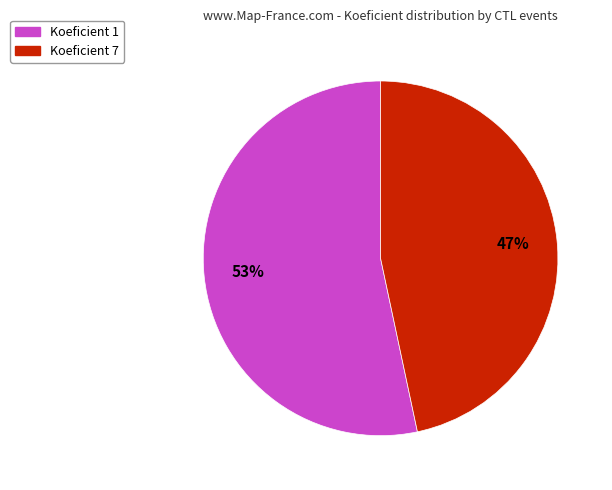

Is there a majority slice in this chart?

Yes